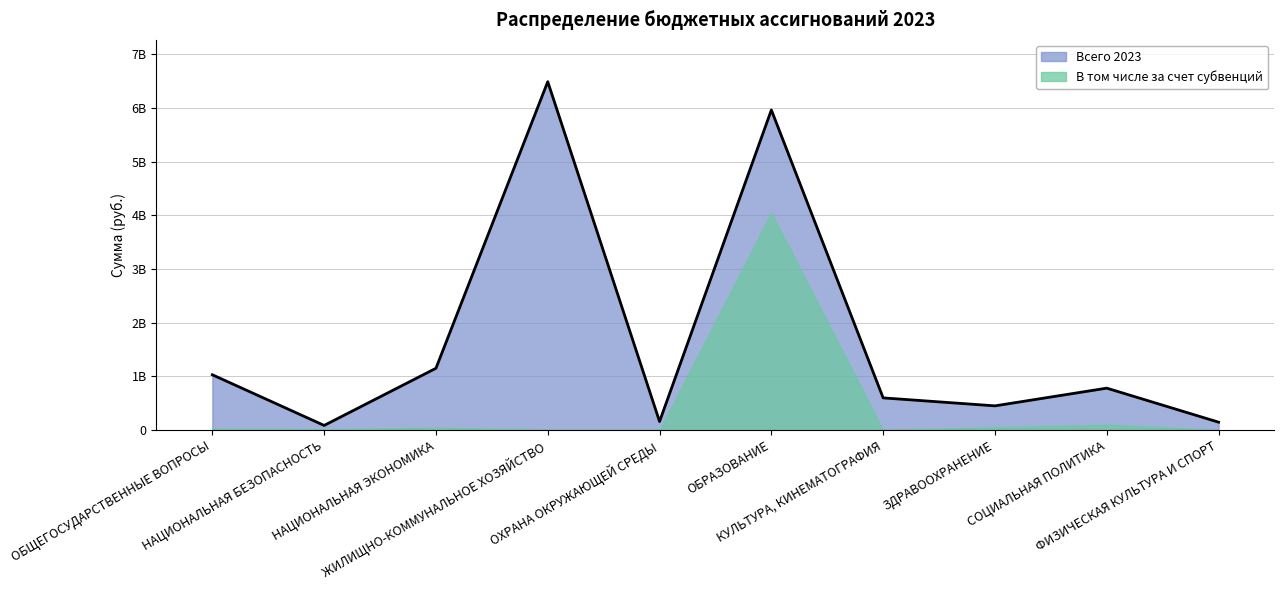

What is the change in value from НАЦИОНАЛЬНАЯ ЭКОНОМИКА to ЗДРАВООХРАНЕНИЕ?

-700442622